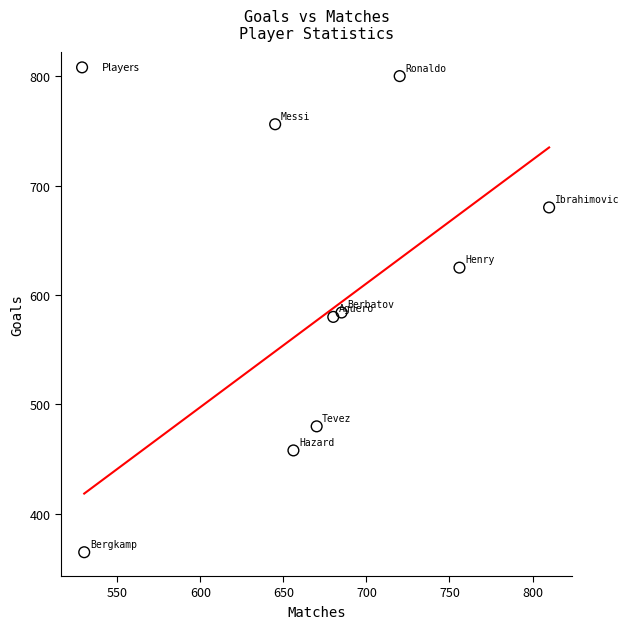

What is the average Y value?

592